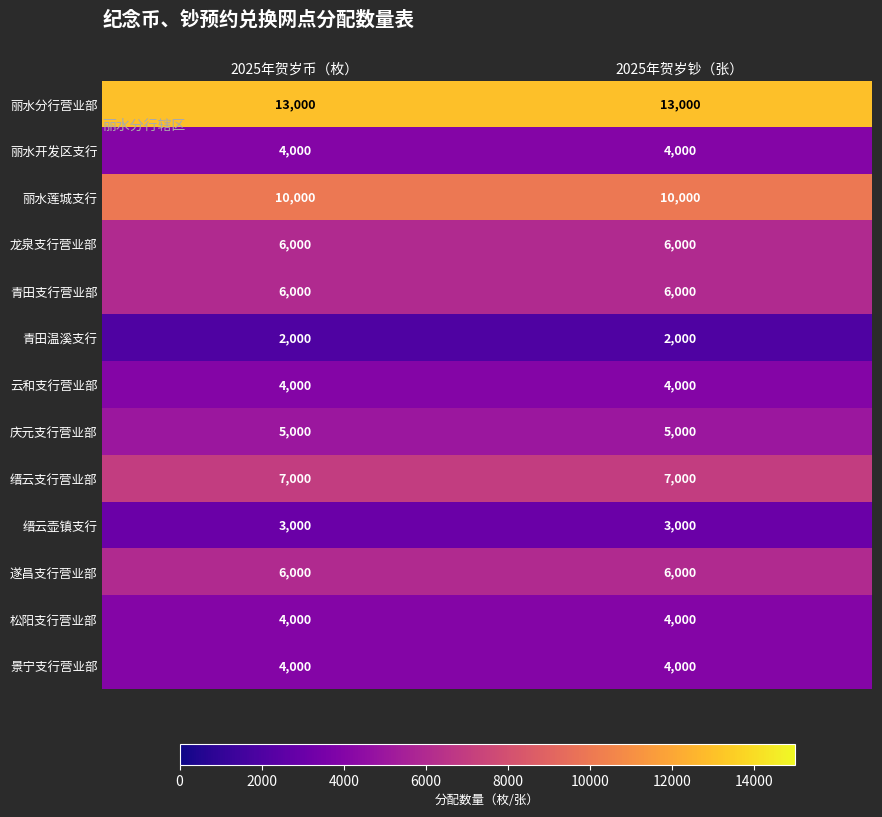

What is the difference between the highest and lowest values at 2025年贺岁钞（张）?

11000